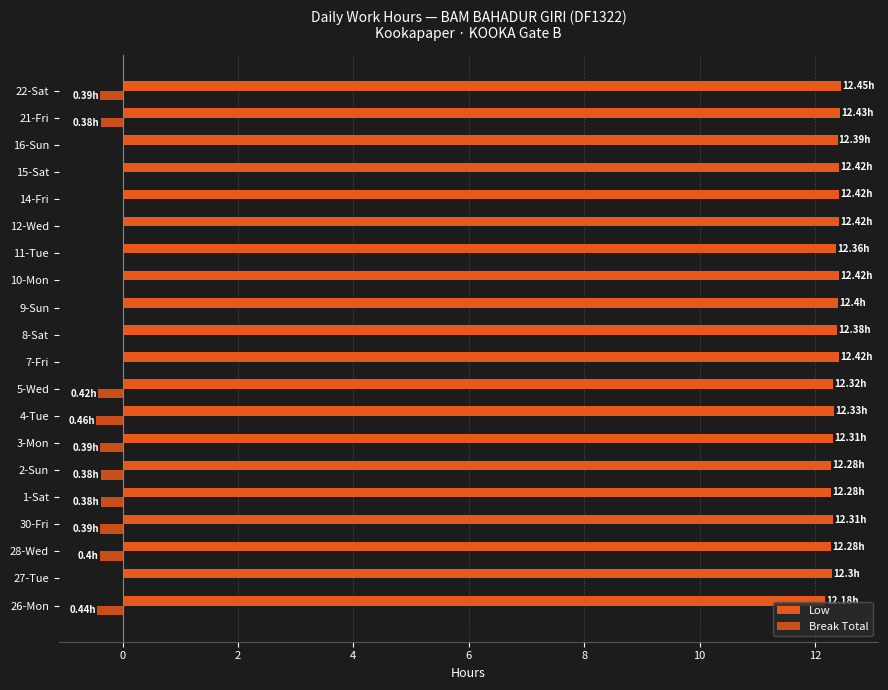

What is the minimum value shown in the chart?

-0.5